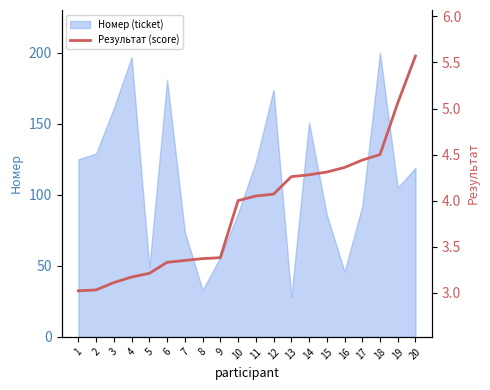

Count the number of categories in the chart.

20